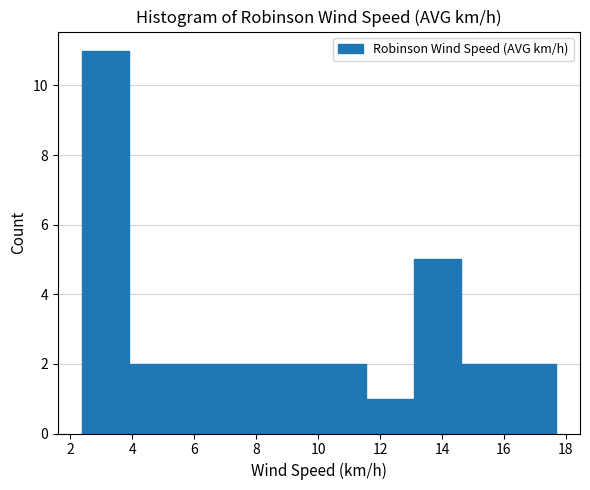

Reading left to right, transcribe this chart: for each bar, give the range it covers on the x-axis and its height. Neither the bar edges nor the heights are printed on the chart, so give them approximately, as read against the axes.

2.4 to 3.8: 11
3.8 to 5.4: 2
5.4 to 7.0: 2
7.0 to 8.4: 2
8.4 to 10.0: 2
10.0 to 11.6: 2
11.6 to 13.0: 1
13.0 to 14.6: 5
14.6 to 16.2: 2
16.2 to 17.6: 2